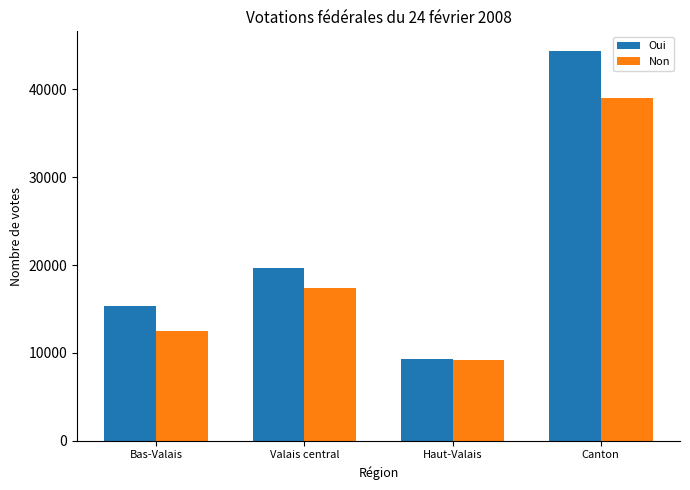

Is the value of Oui at Haut-Valais greater than the value of Non at Bas-Valais?

No